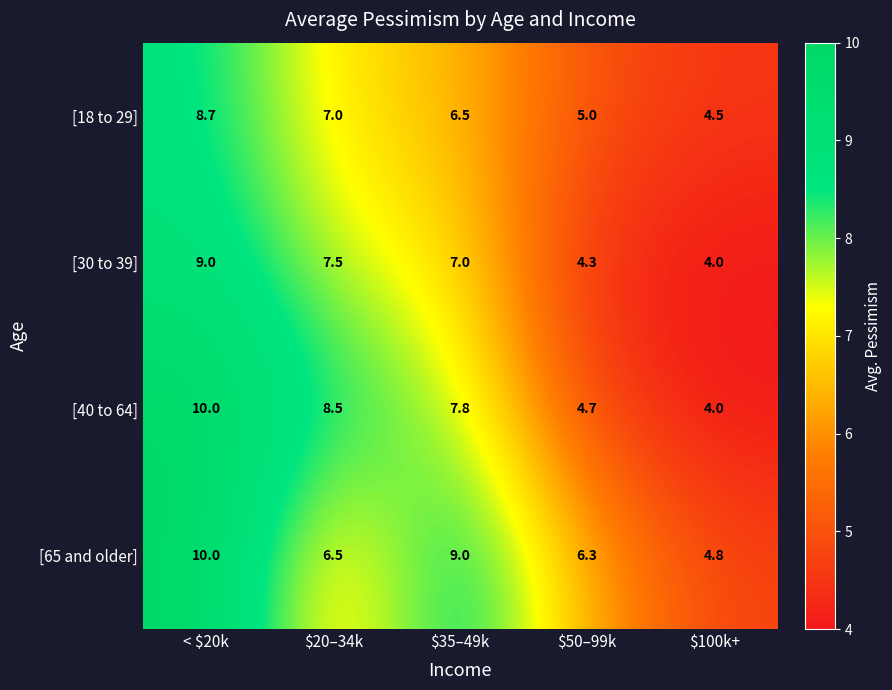

What is the total value across all series at $50–99k?

20.3